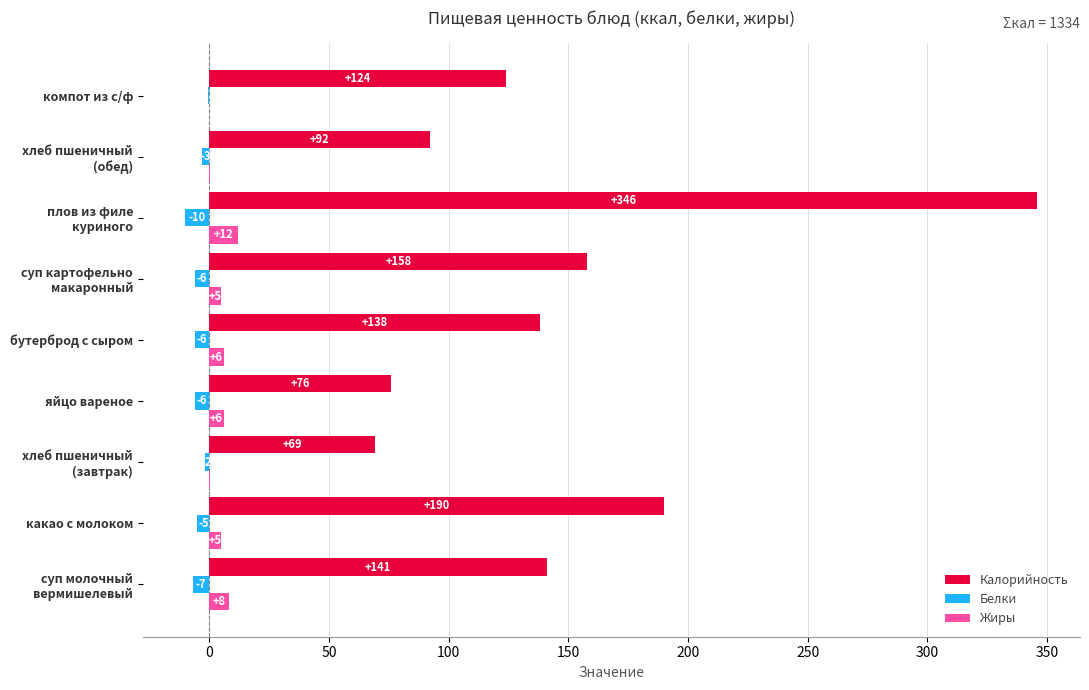

At which label is Калорийность closest to 207?

какао с молоком